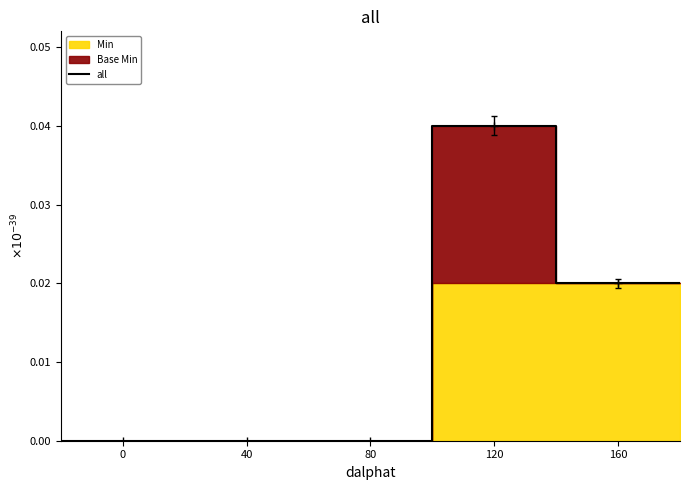

How many positive values are there?

3